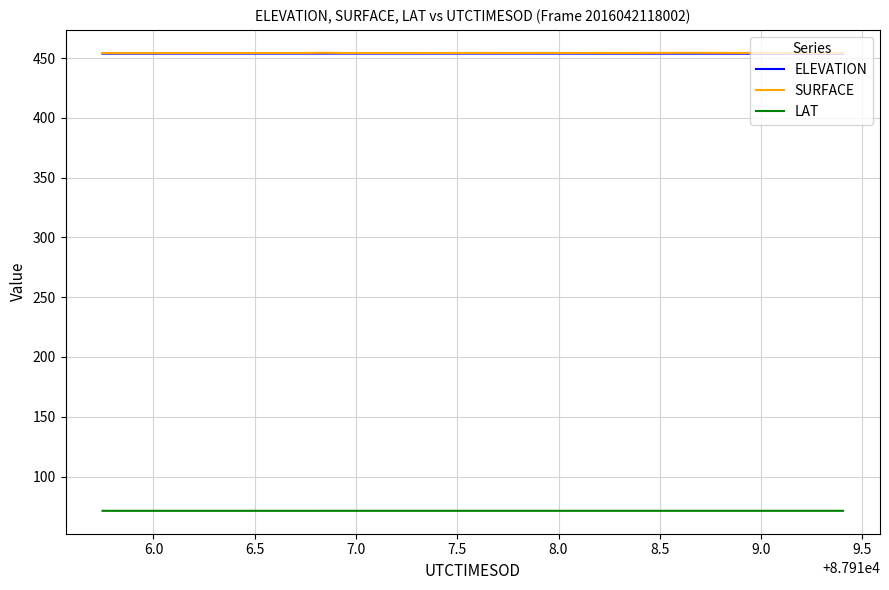

True or false: LAT and ELEVATION cross at least once.

False